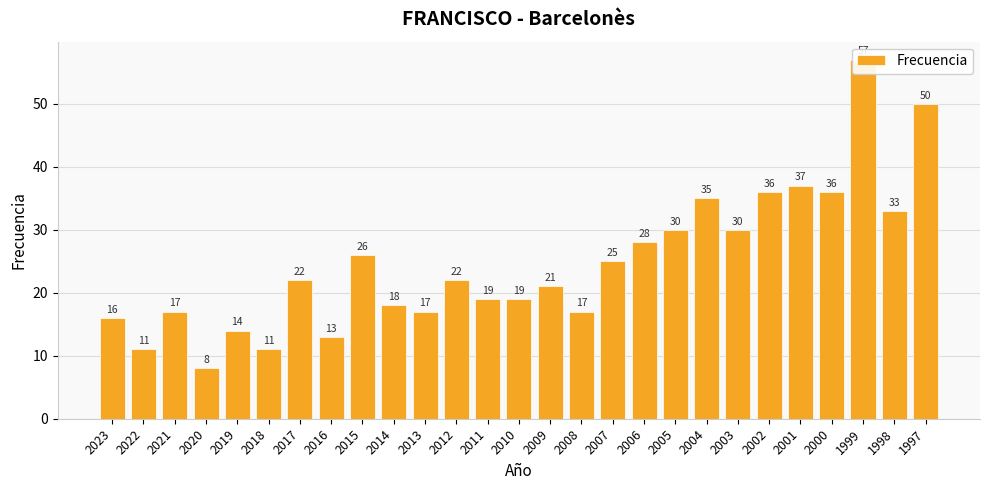

What is the value of the 25th bar from the left?

57